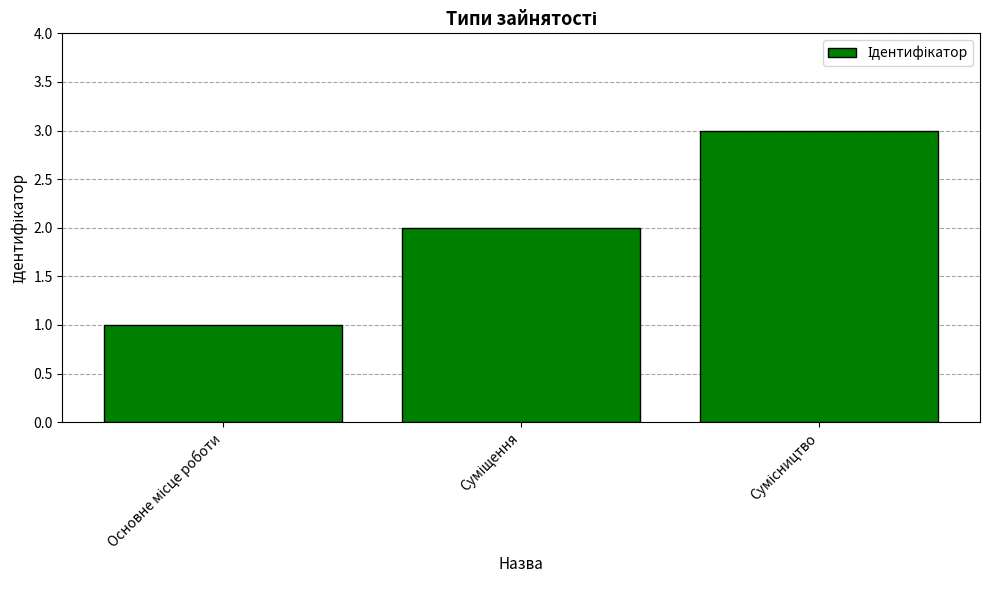

What is the greatest value displayed?

3